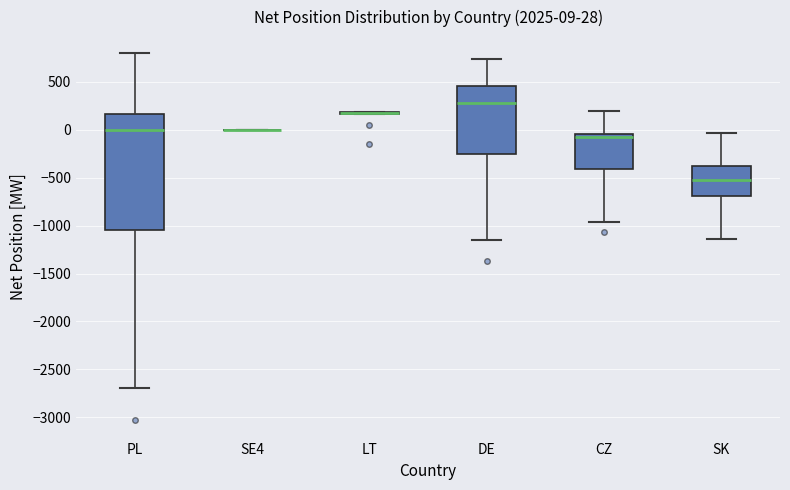

Which box is the tallest, from its lower edge to its upper edge?

PL